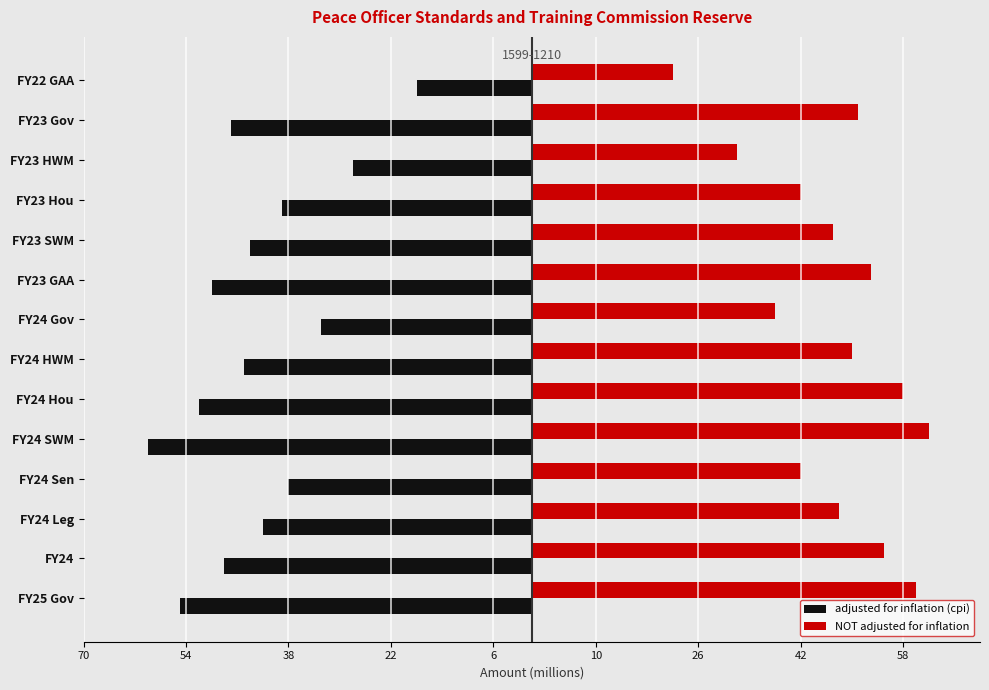

What are all the series names shown in the legend?

adjusted for inflation (cpi), NOT adjusted for inflation